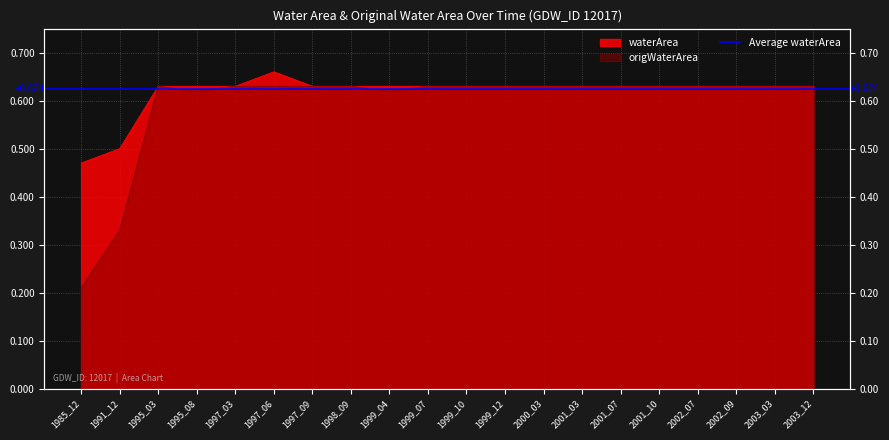

How many series are shown in this chart?

2